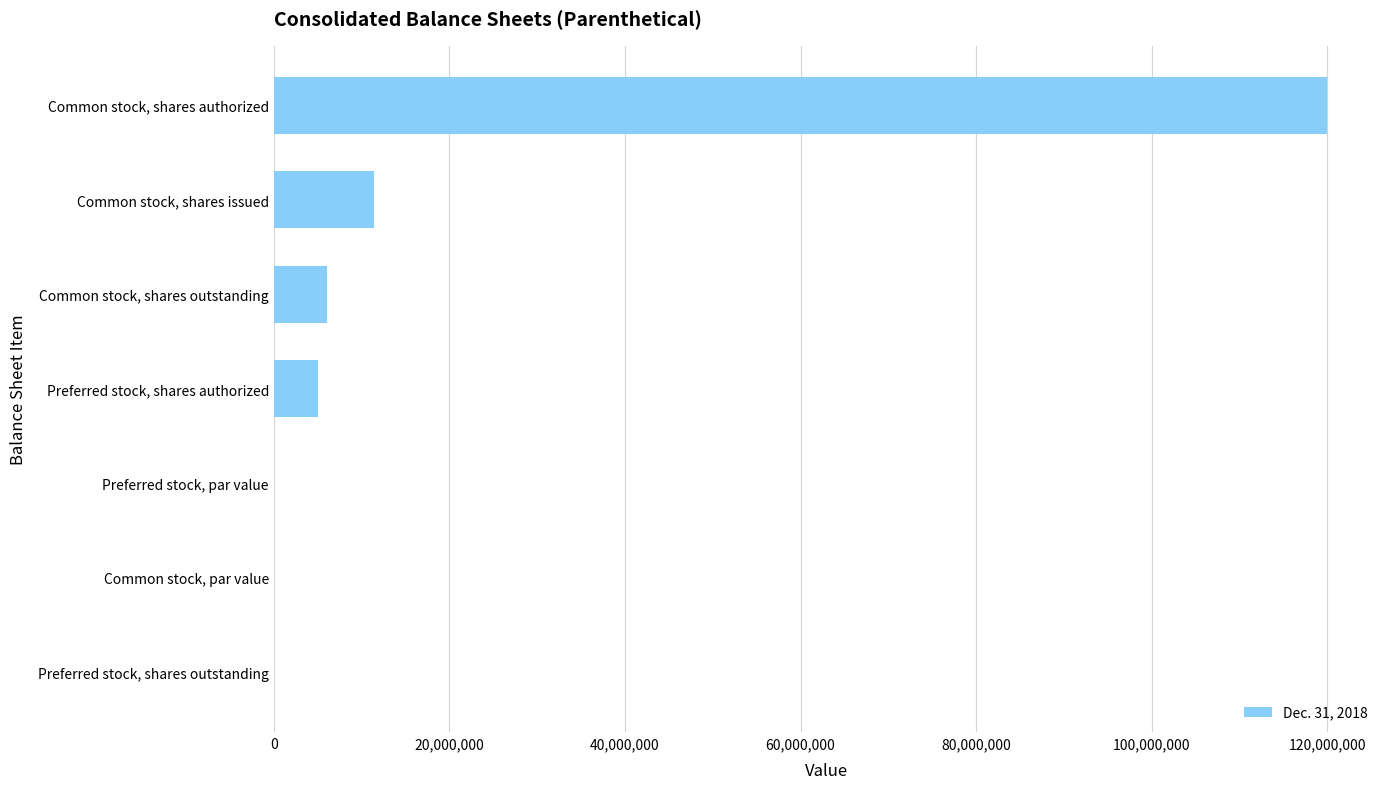

True or false: the data shows 0.0 at Common stock, par value.

True